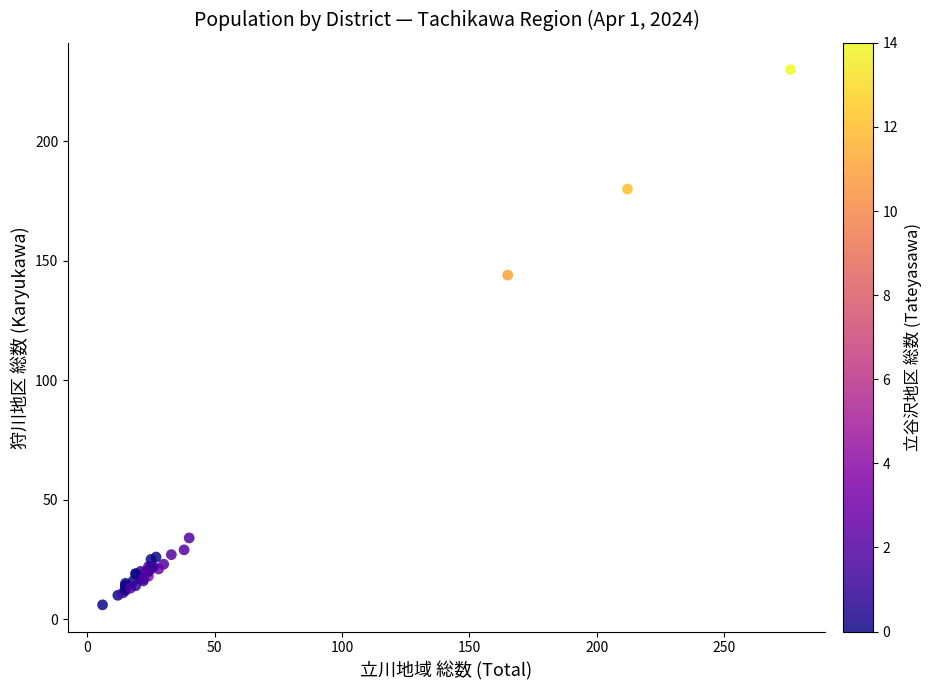

What Y value in the scatter plot is closest to 118?

144